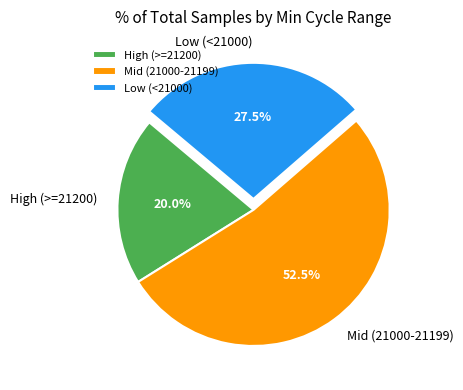

What percentage do Mid (21000-21199) and High (>=21200) together represent?

72.5%